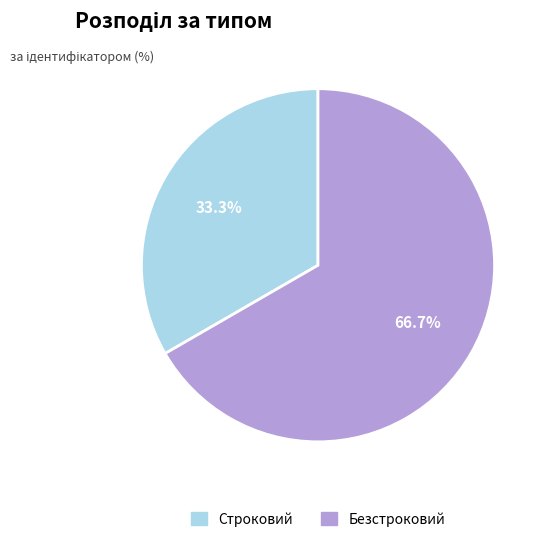

To the nearest percent, what is the average slice percentage?

50%